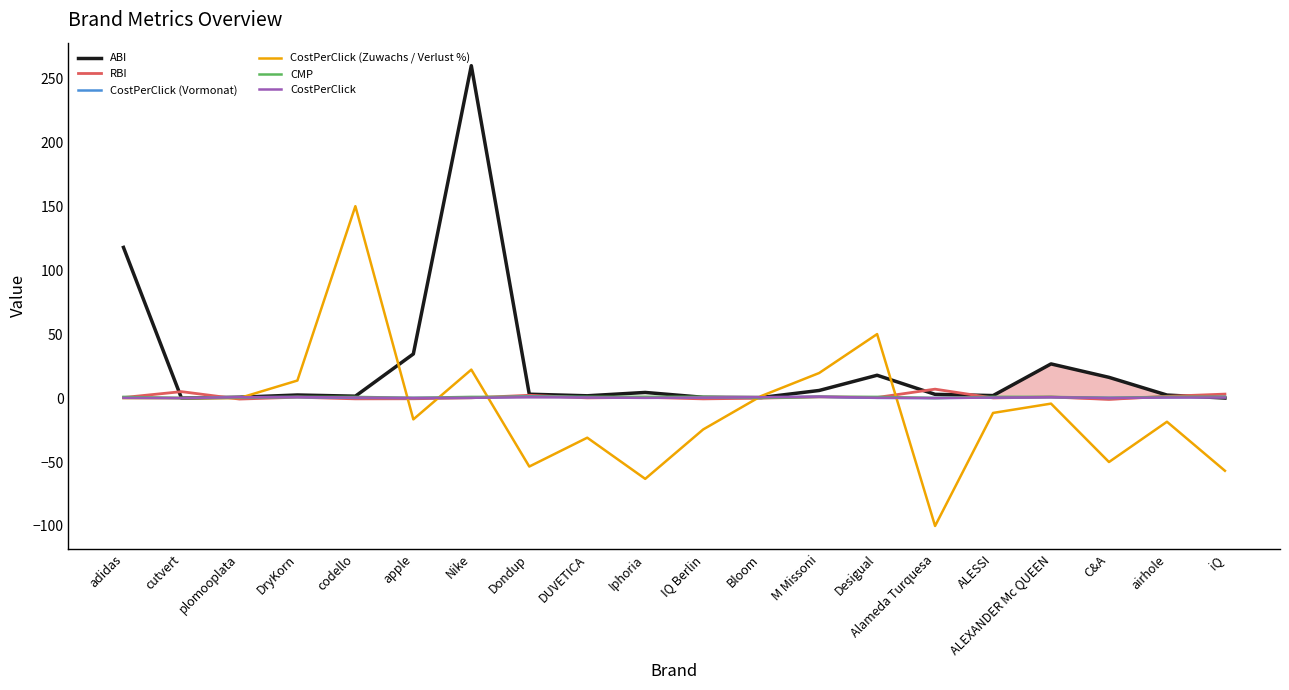

Which label corresponds to the smallest value in the chart?

Alameda Turquesa